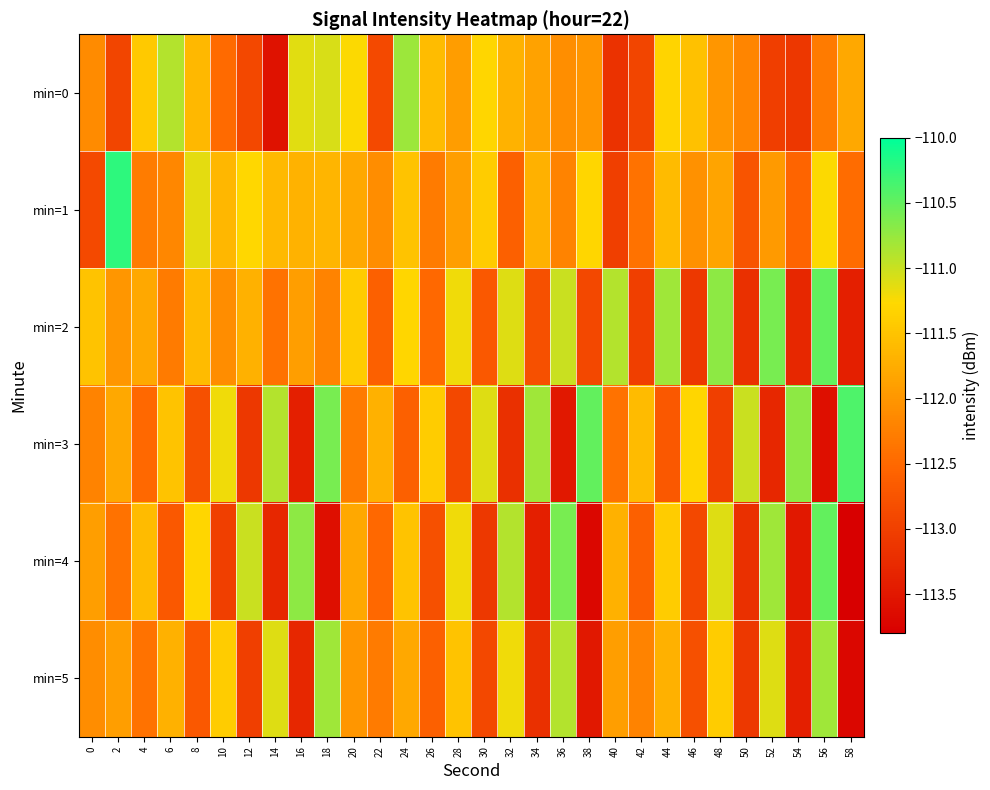

Count the number of categories in the chart.

30